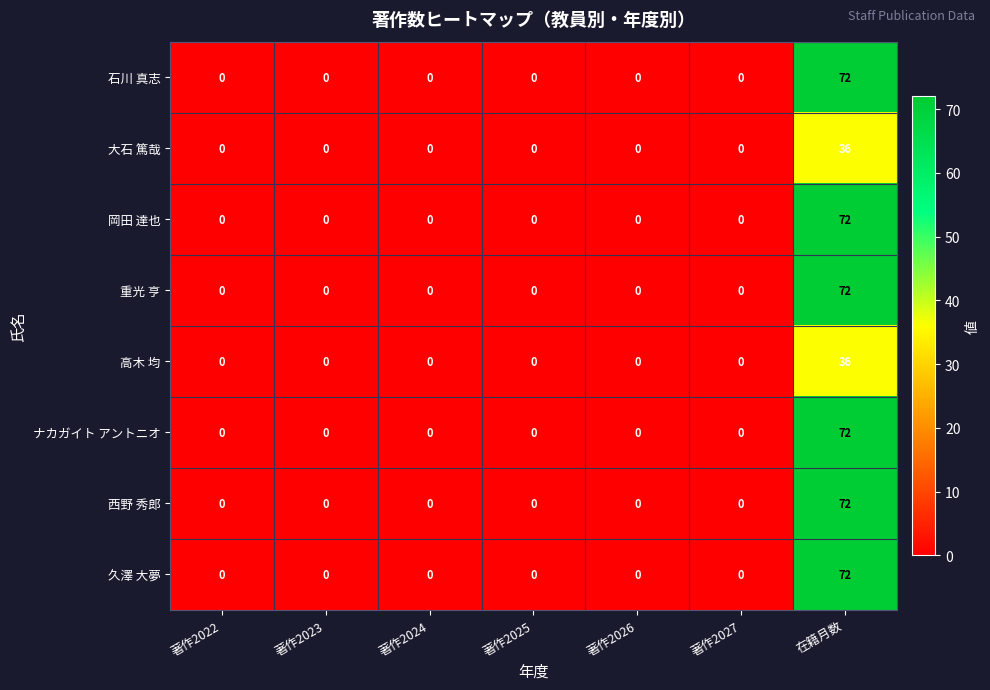

At which category is the sum across all series the highest?

在籍月数